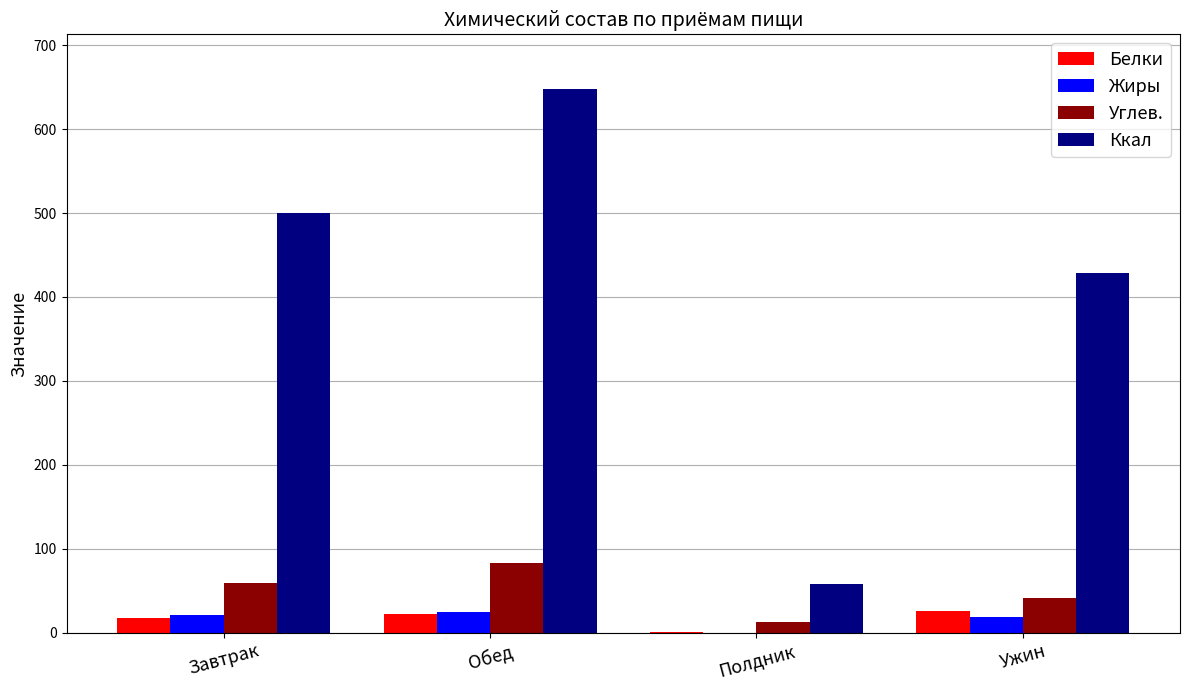

Which series has the widest spread of values?

Ккал